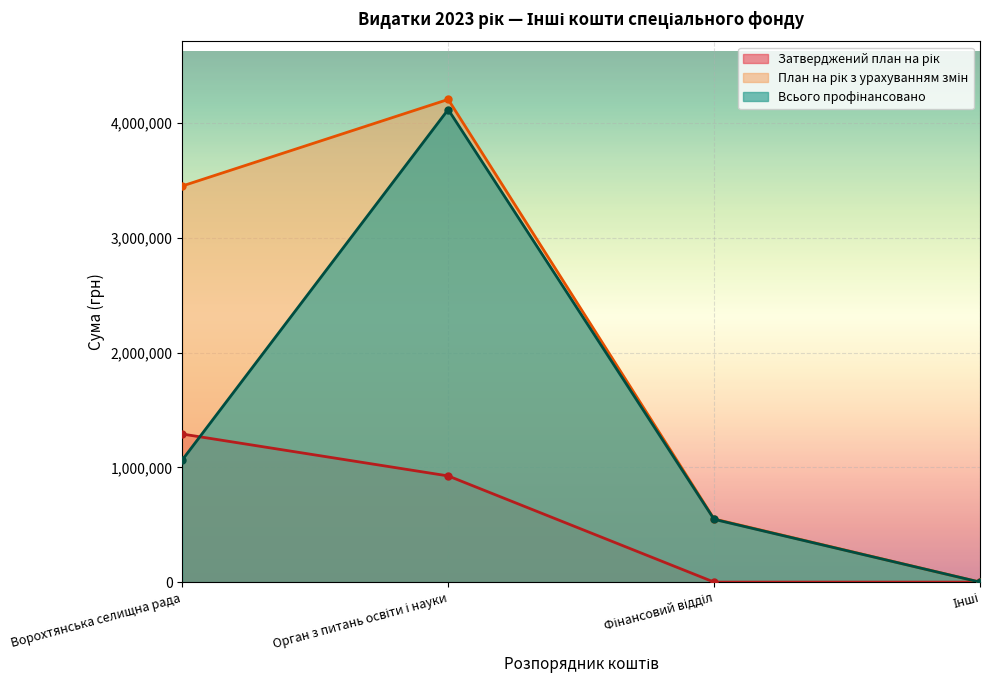

What is the total value across all series at Орган з питань освіти і науки?

9246451.6